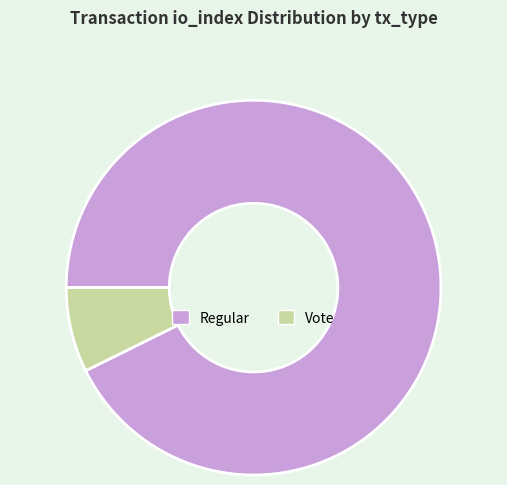

How many slices are in this pie chart?

2